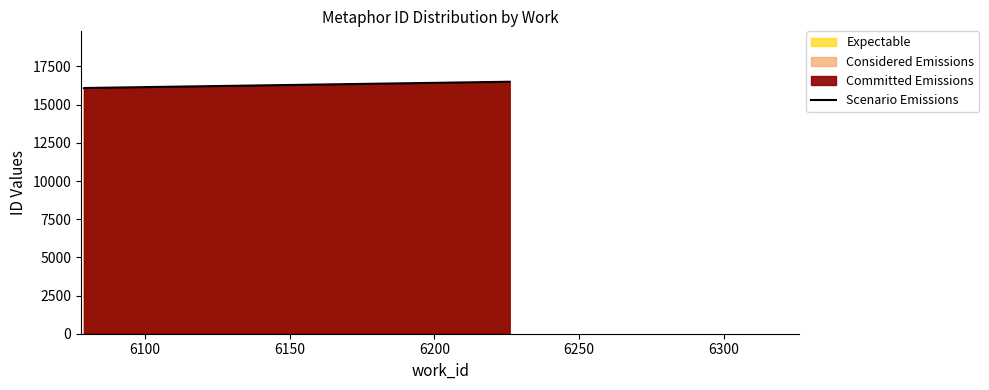

How many values are below 16090?

1